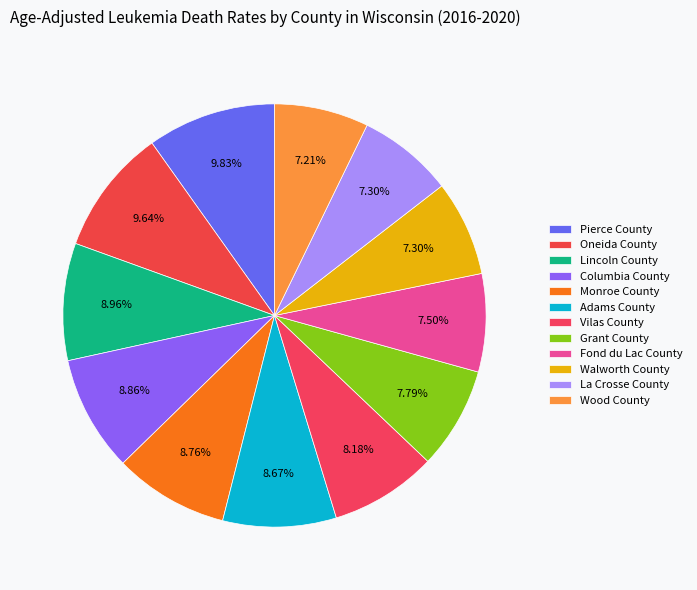

What percentage do Monroe County and Adams County together represent?

17.4%